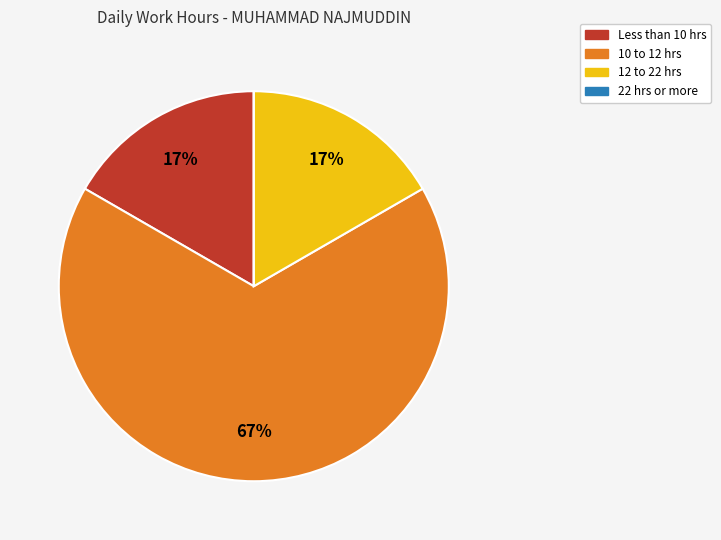

To the nearest percent, what is the average slice percentage?

25%